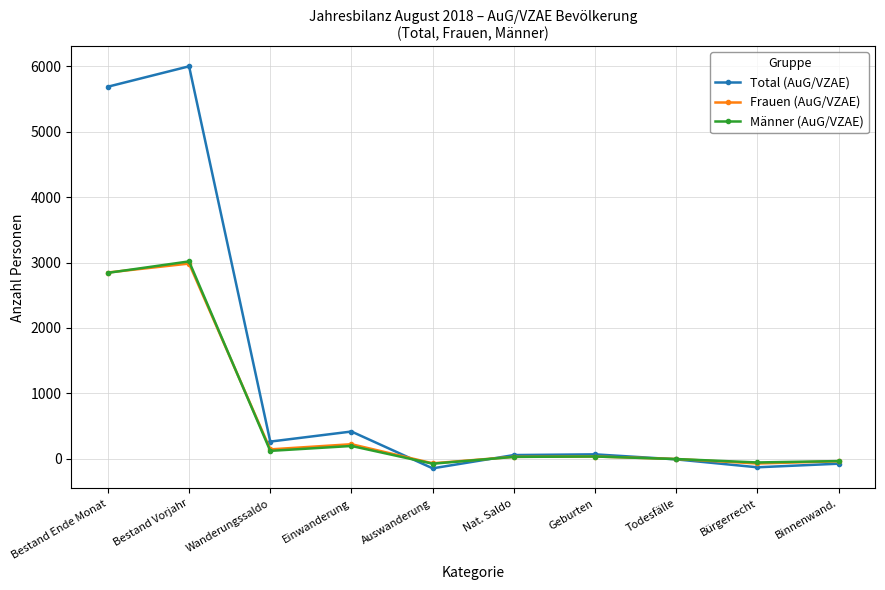

Between which two adjacent categories do Total (AuG/VZAE) and Frauen (AuG/VZAE) first intersect?

Einwanderung and Auswanderung